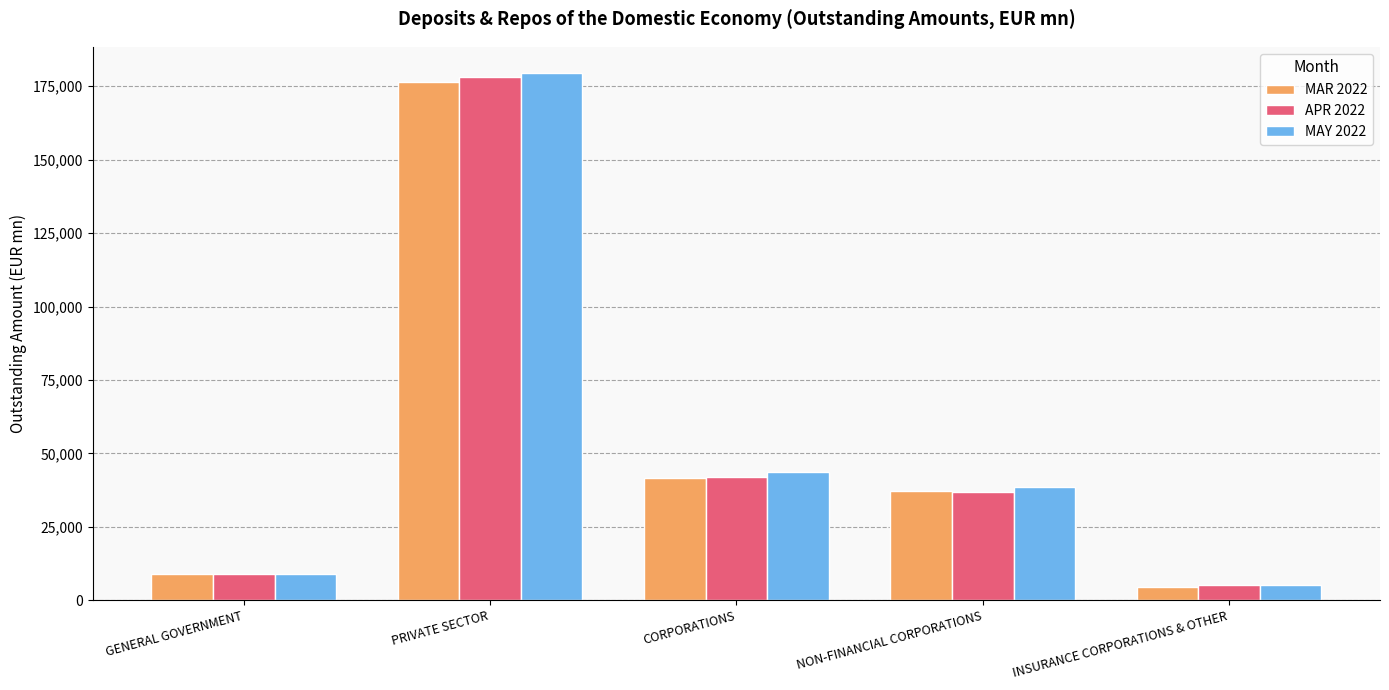

Between GENERAL GOVERNMENT and INSURANCE CORPORATIONS & OTHER, which series saw the biggest shift?

MAR 2022